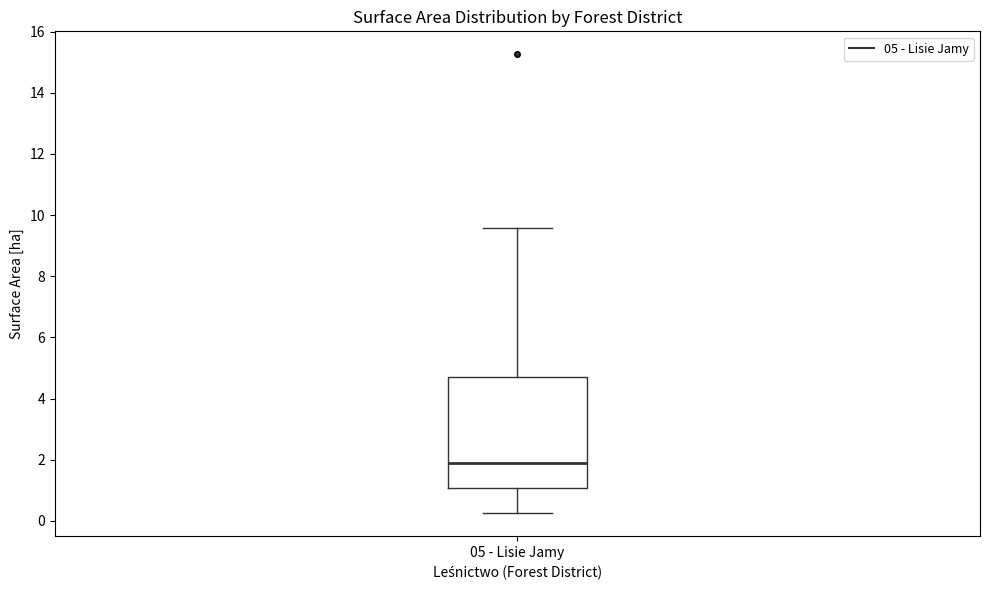

Read this box plot against the y-axis: the position of the median line, the range covered by the box, and the ends of both whiskers. The values are not printed on the chart, so give them approximately, as read against the axis.

median 1.8, box 1.0 to 4.6, whiskers 0.2 to 9.6